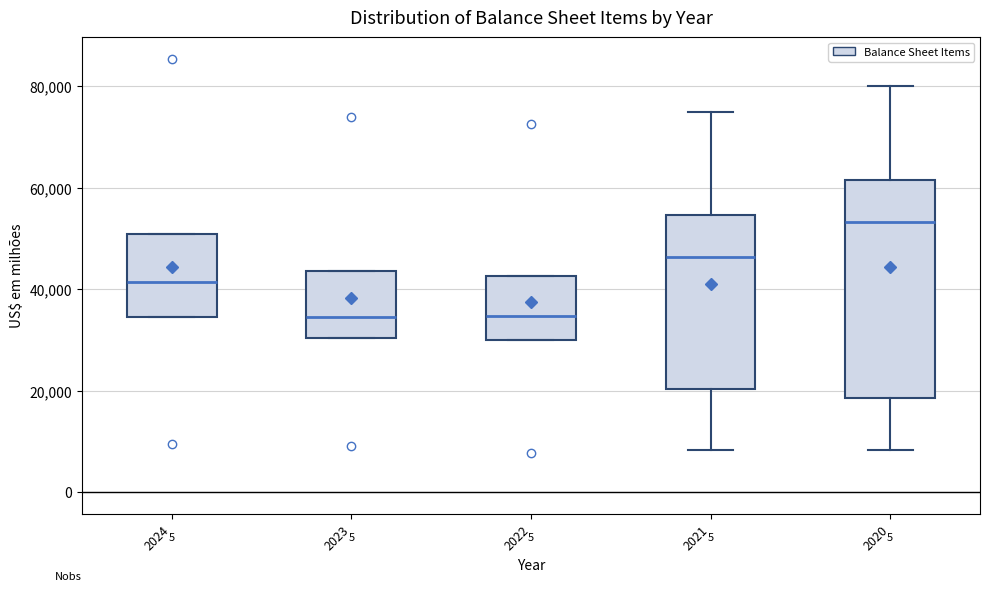

Where is the lower edge of the box at x = 2024 on the y-axis? The values are not printed on the chart, so give them approximately, as read against the axis.

34000